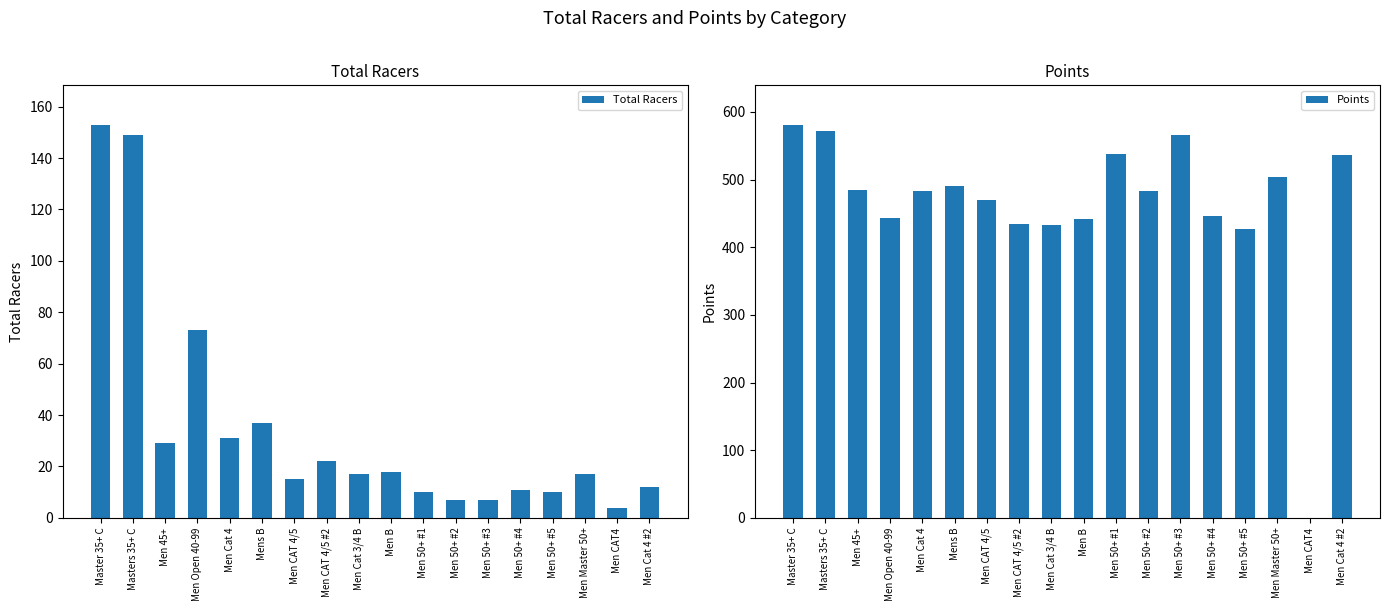

Rank the series by their maximum value, from highest to lowest.

Points, Total Racers